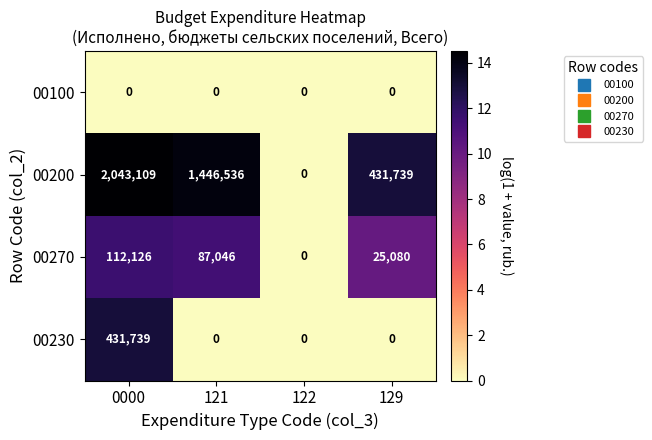

Which series has the widest spread of values?

00200